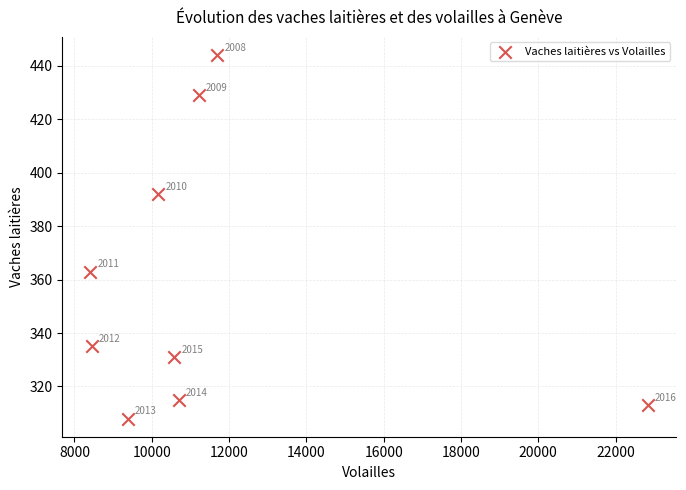

What Y value in the scatter plot is closest to 376?

363